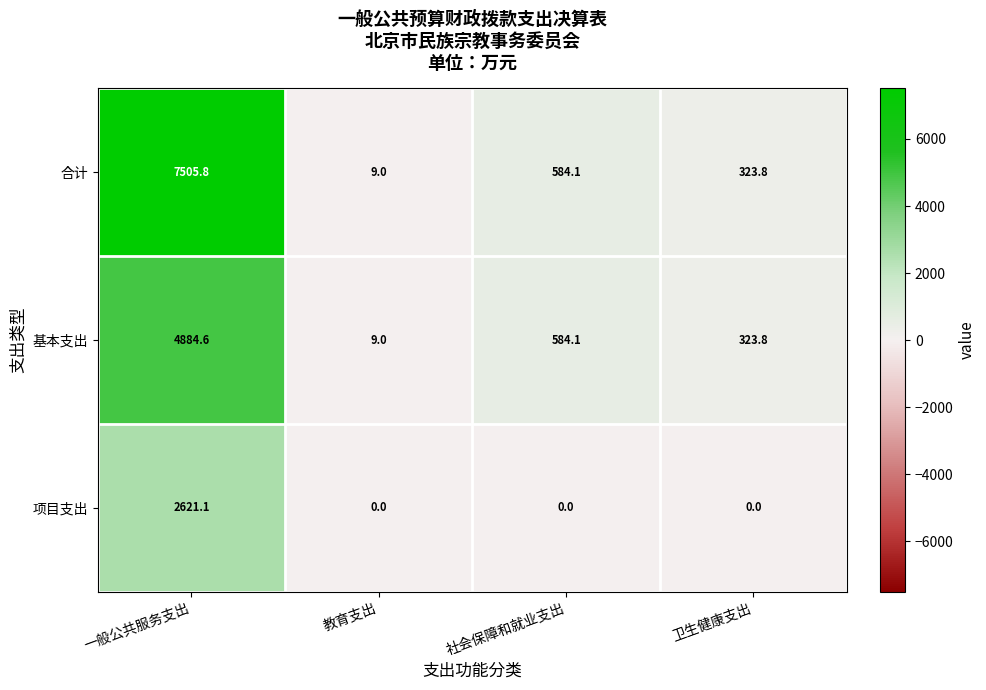

Is it true that 项目支出 equals 0.0 at 教育支出?

True